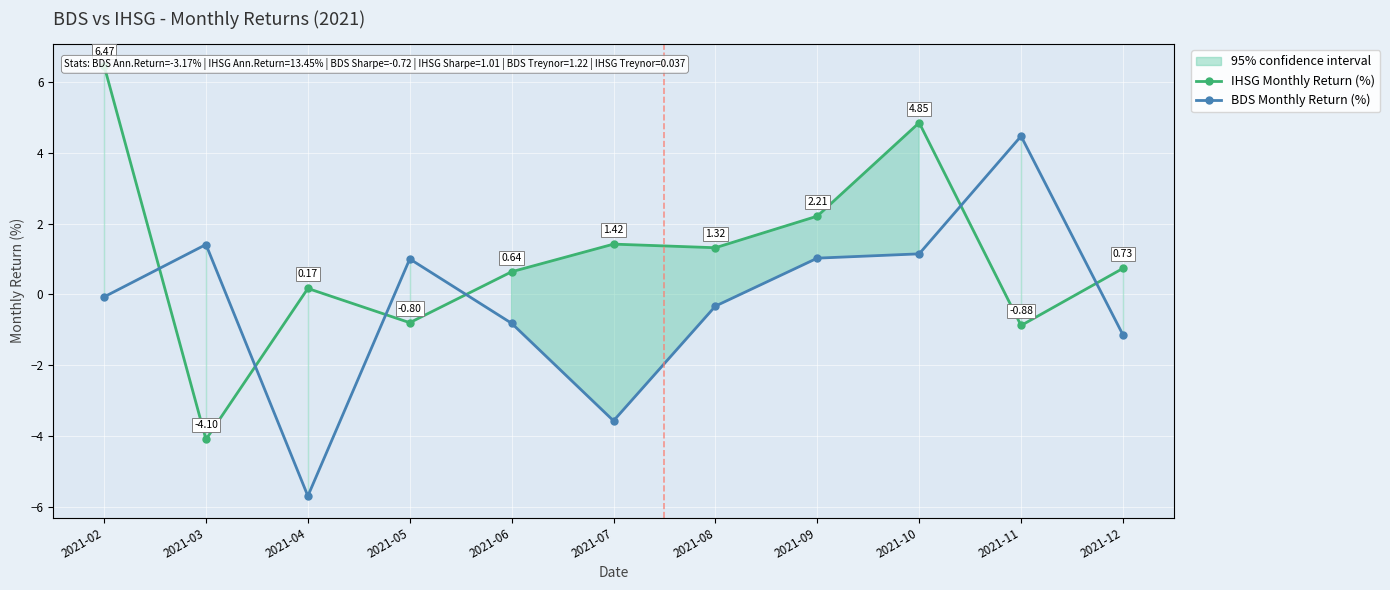

Which has a higher value, 2021-07 or 2021-05?

2021-07